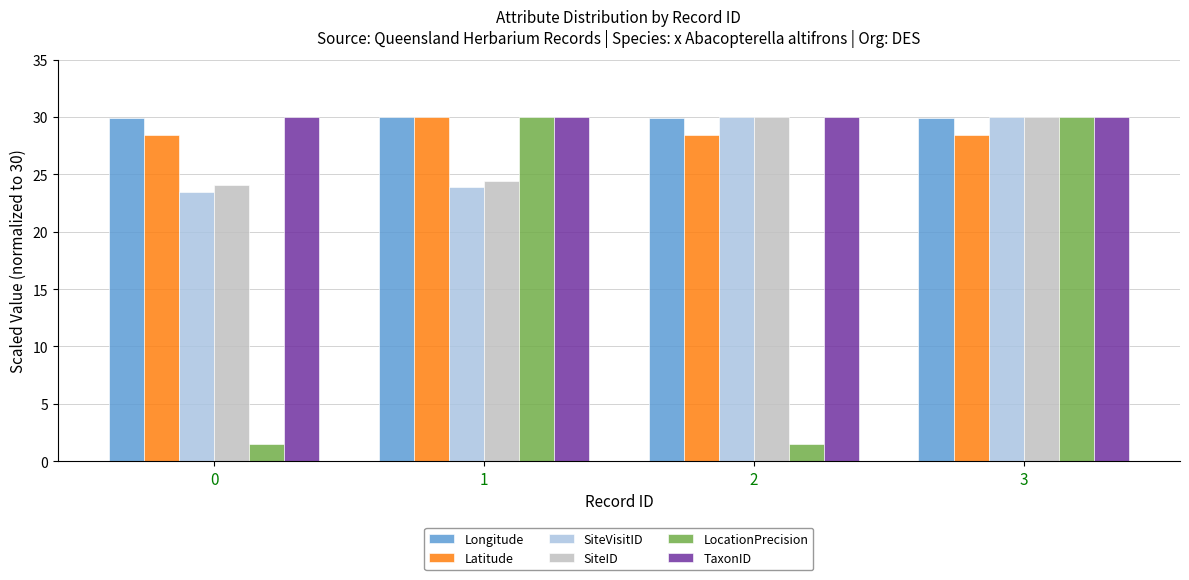

What is the sum of all SiteVisitID values?

107.3